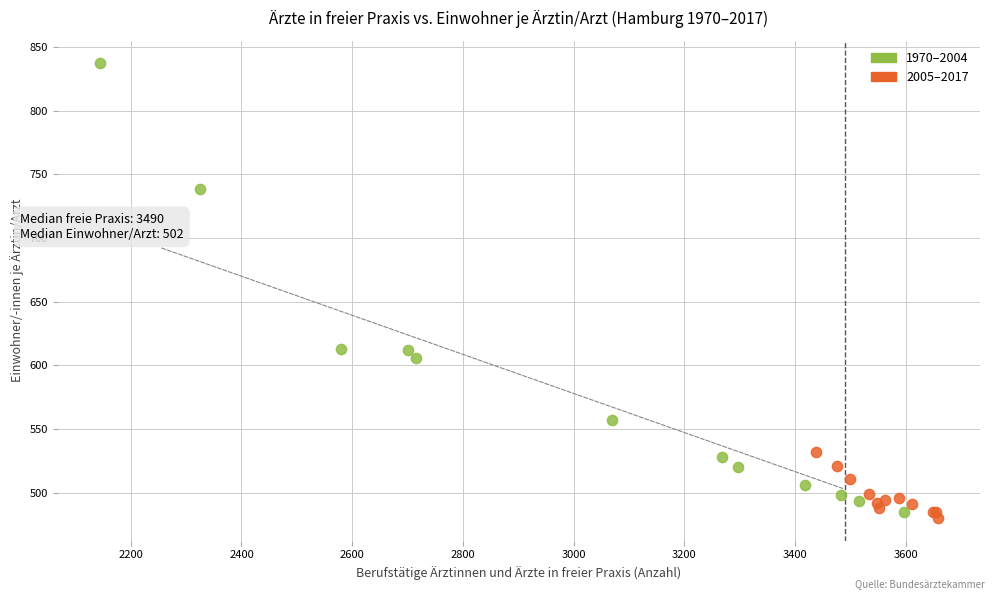

Which series contains the lowest Y value?

2005–2017